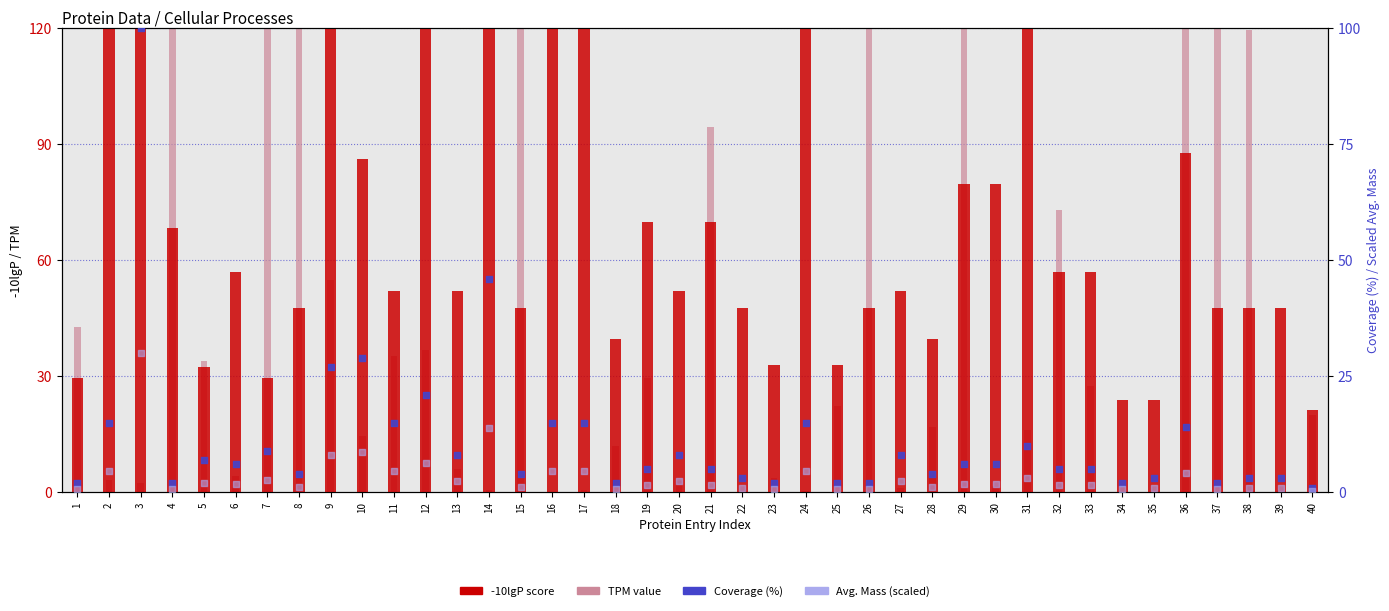

What are all the series names shown in the legend?

-10lgP, TPM, Coverage (%), Avg. Mass (scaled)